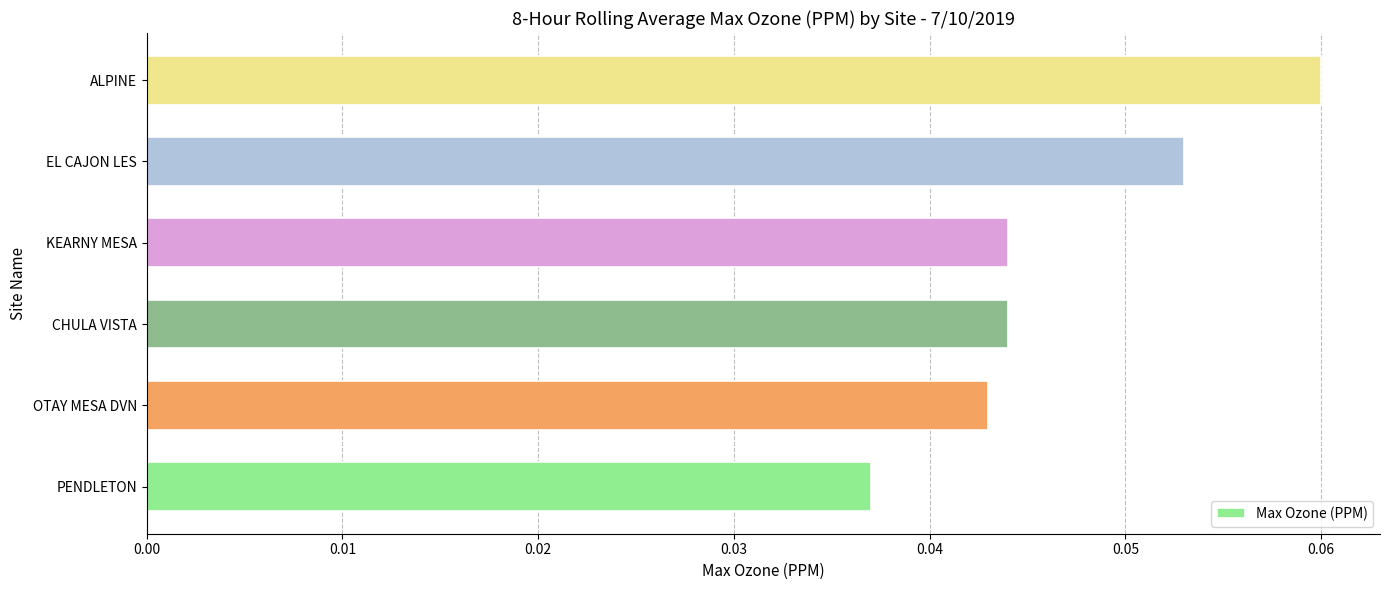

How many values are between 0 and 1?

6